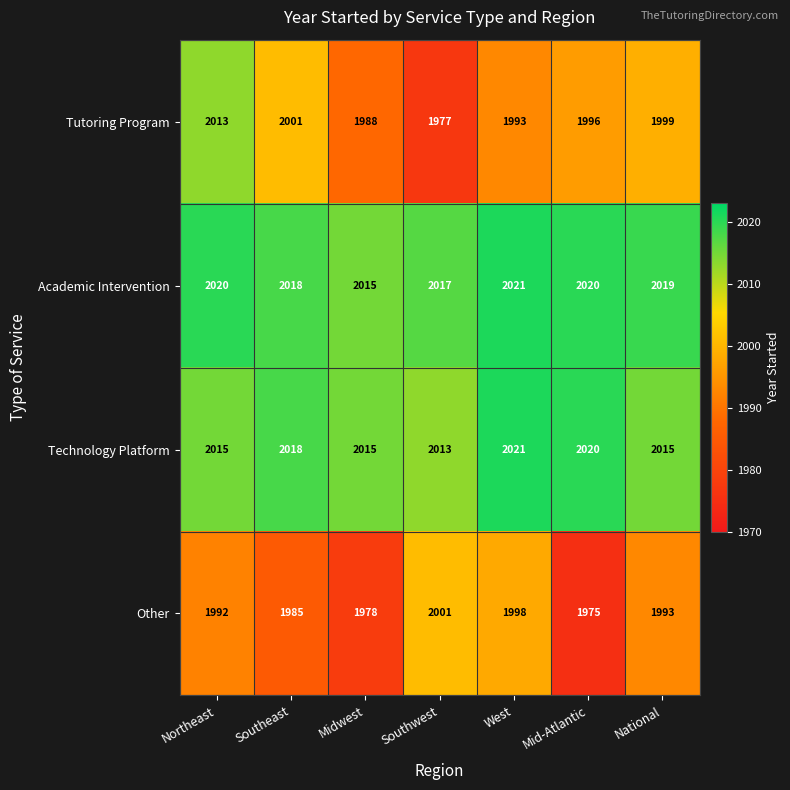

What is the sum of the Academic Intervention values at Mid-Atlantic and Southeast?

4038